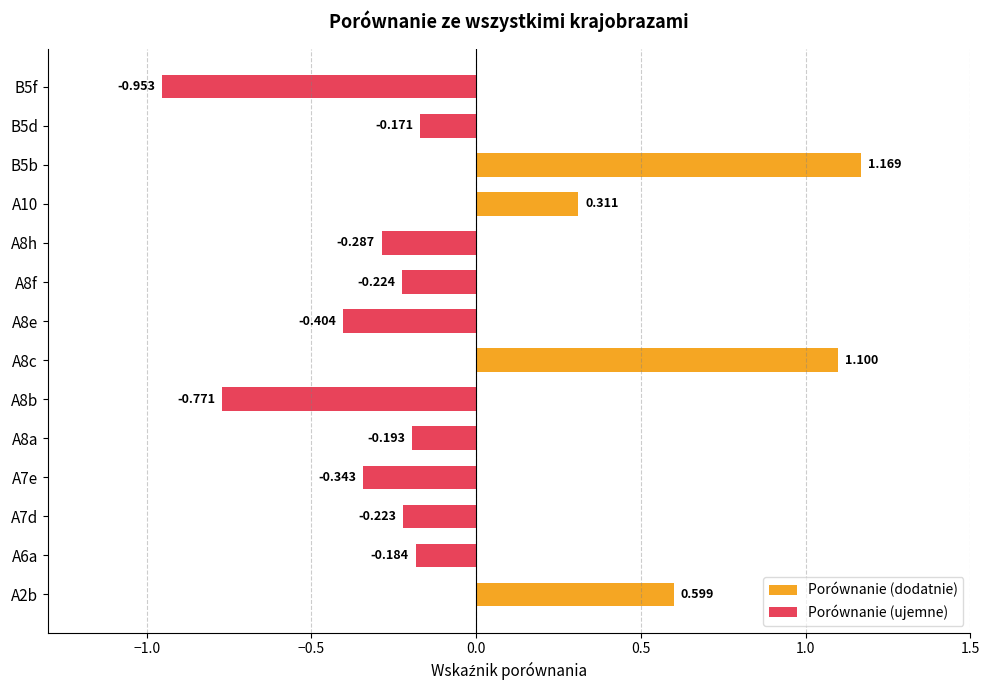

Rank the series by their maximum value, from lowest to highest.

Porównanie (ujemne), Porównanie (dodatnie)